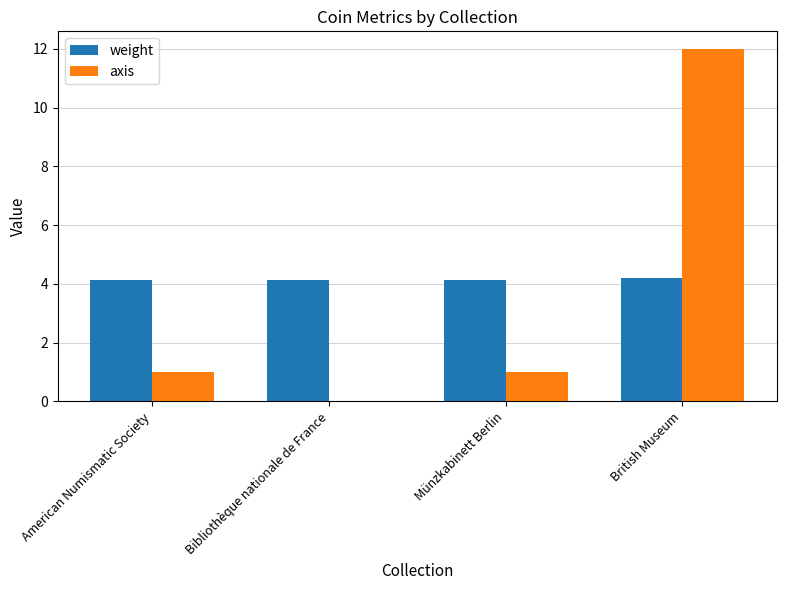

True or false: axis has a value of 0.5 at American Numismatic Society.

False